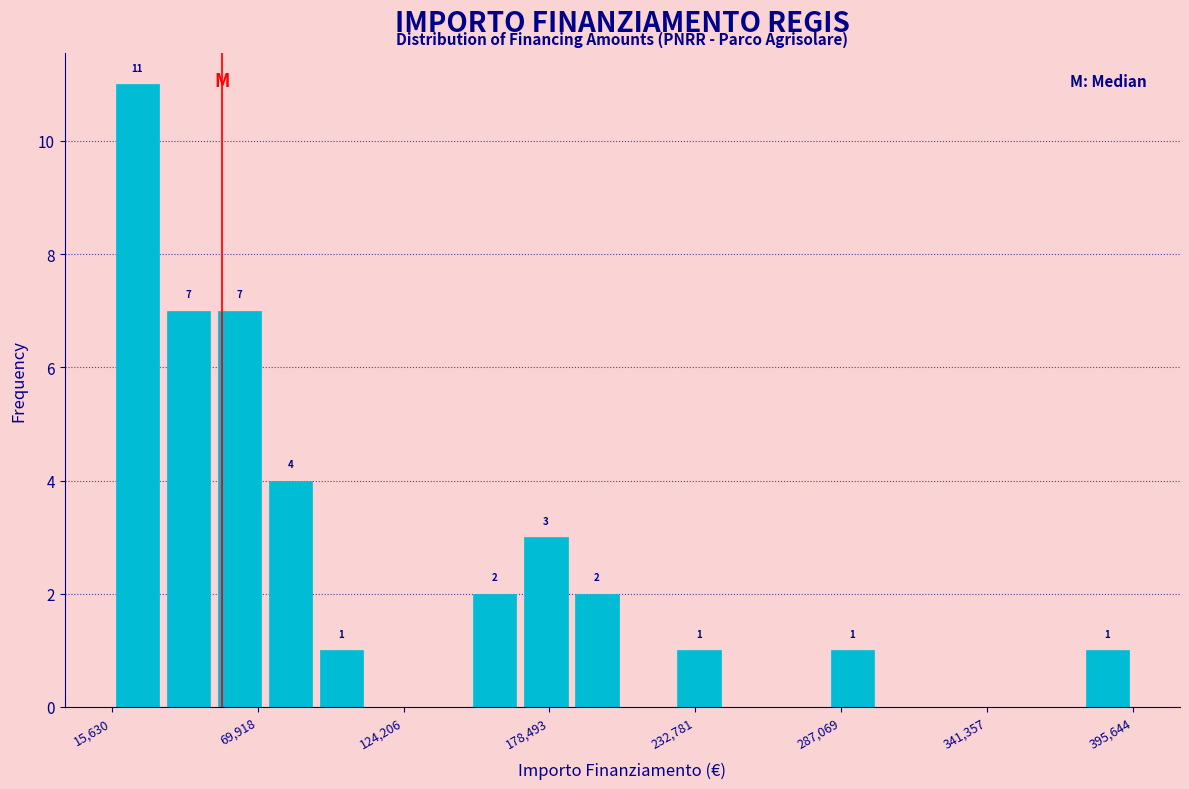

Around what value on the x-axis is the tallest bar? Give the approximate position of its centre, as read against the axis.

30000